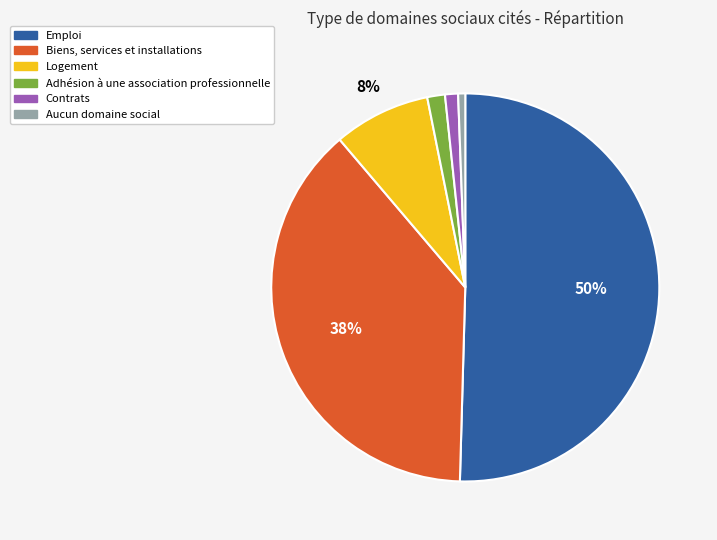

To the nearest percent, what is the average slice percentage?

17%